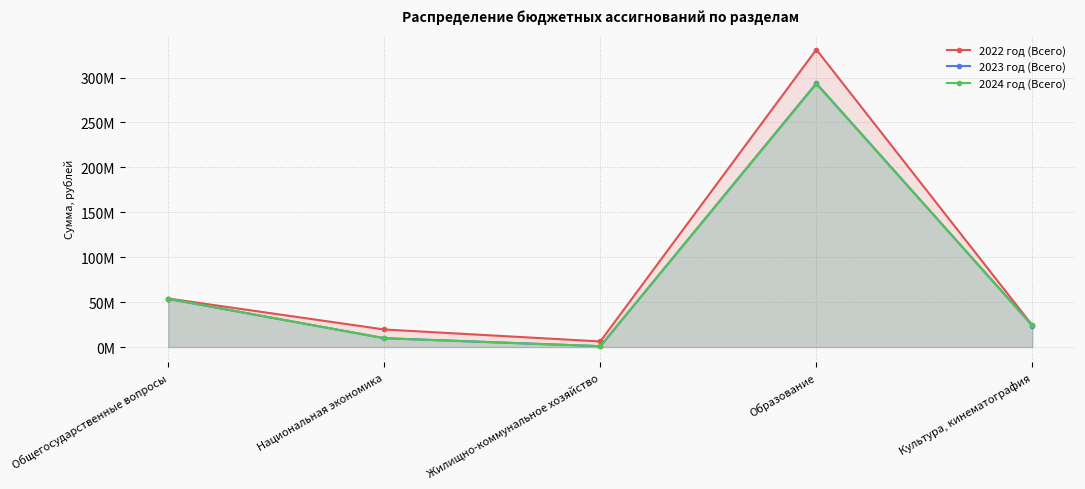

What is the difference between the highest and lowest values at Национальная экономика?

9741279.7